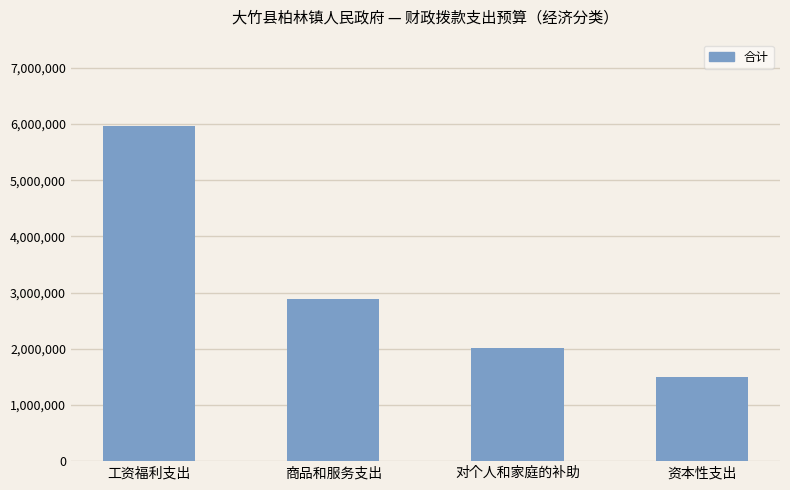

Which category has the highest value across all series?

工资福利支出